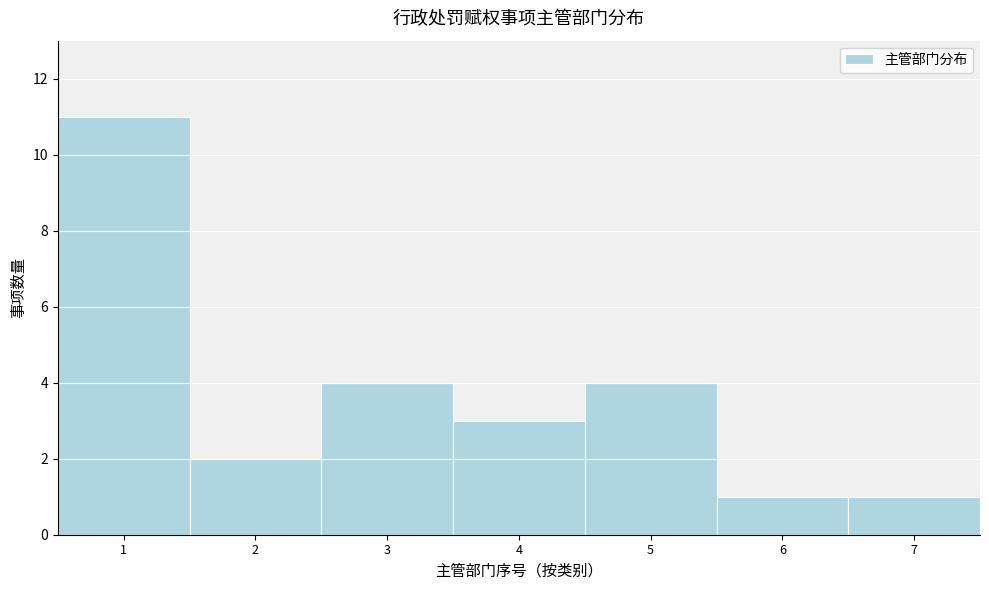

Reading left to right, list every bar in this chart as the range it spans on the x-axis followed by its height. The values are not printed on the chart, so give them approximately, as read against the axis.

0.5 to 1.5: 11
1.5 to 2.5: 2
2.5 to 3.5: 4
3.5 to 4.5: 3
4.5 to 5.5: 4
5.5 to 6.5: 1
6.5 to 7.5: 1